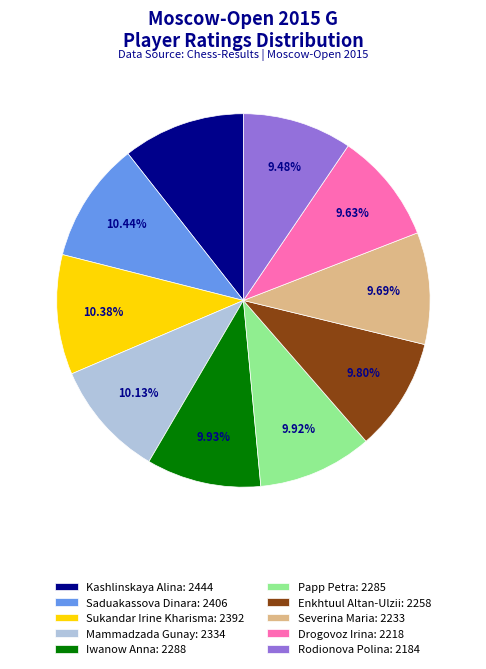

Do Mammadzada Gunay: 2334 and Kashlinskaya Alina: 2444 together represent more than half of the pie?

No